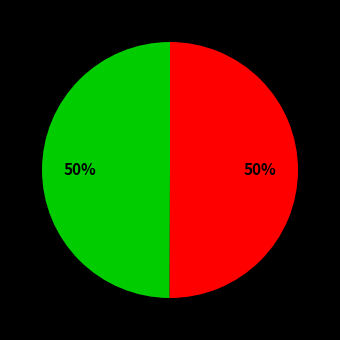

To the nearest percent, what is the average slice percentage?

50%